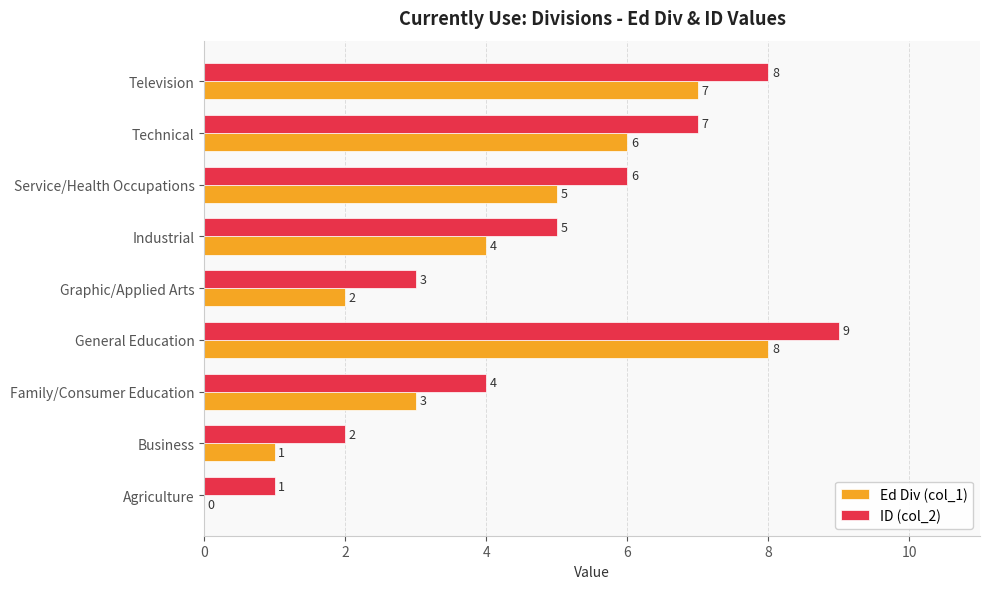

What is the total value across all series at Family/Consumer Education?

7